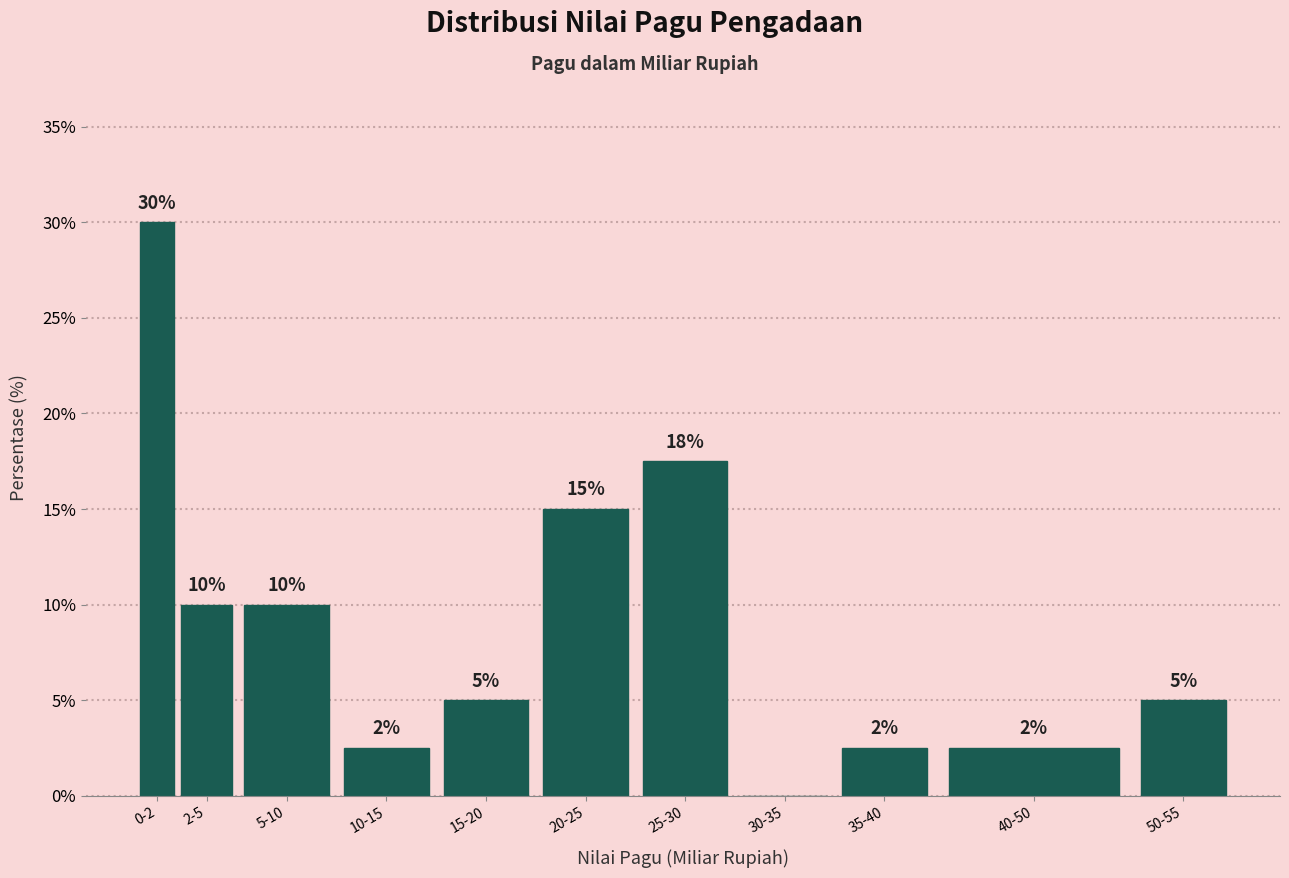

The value at 10-15 is 2.5. True or false?

True